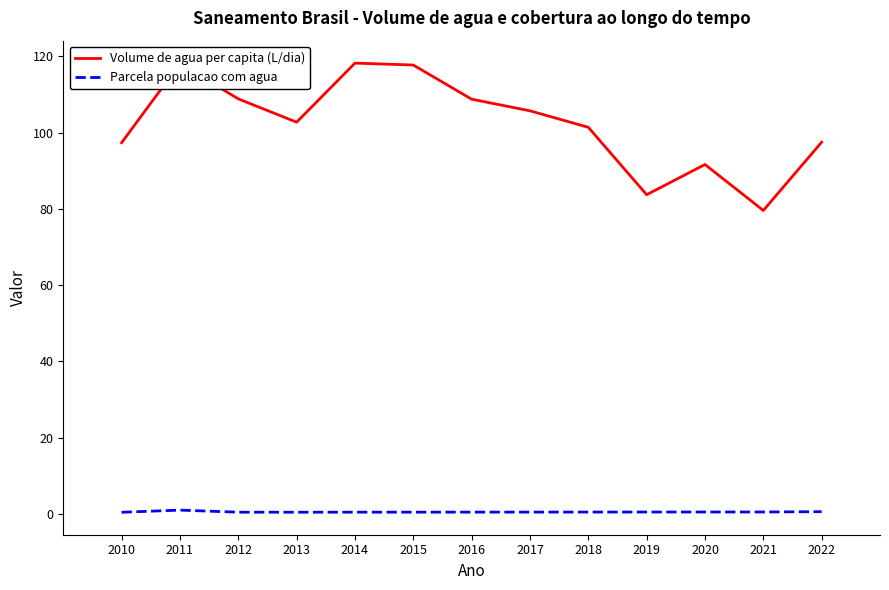

At which category does Volume de agua per capita (L/dia) reach its first local valley?

2013